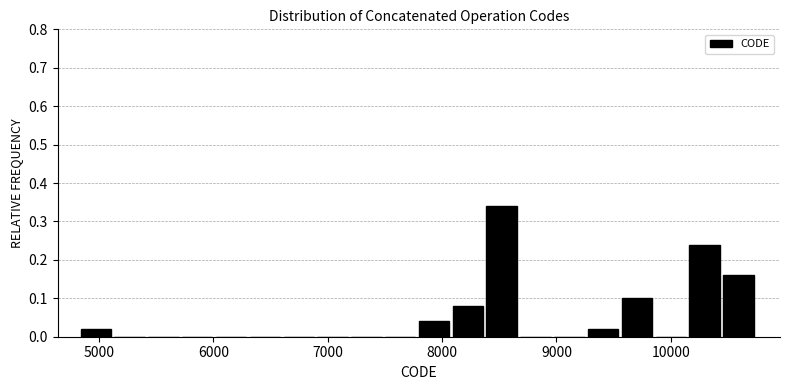

Around what value on the x-axis is the tallest bar? Give the approximate position of its centre, as read against the axis.

8500